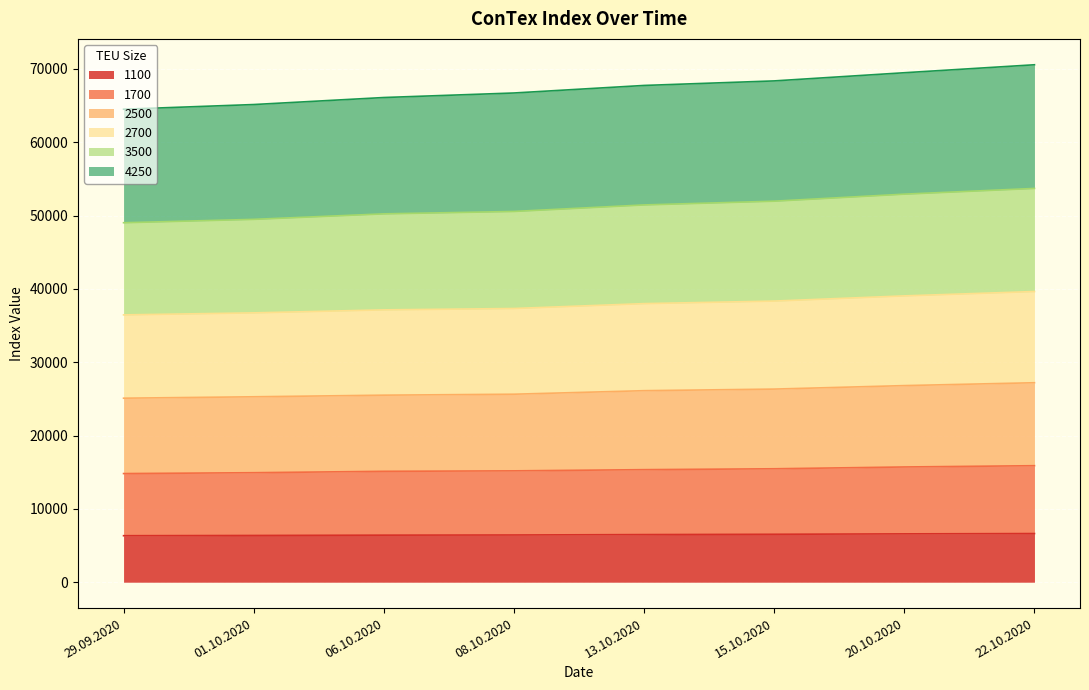

True or false: 2500 and 2700 intersect in this chart.

False